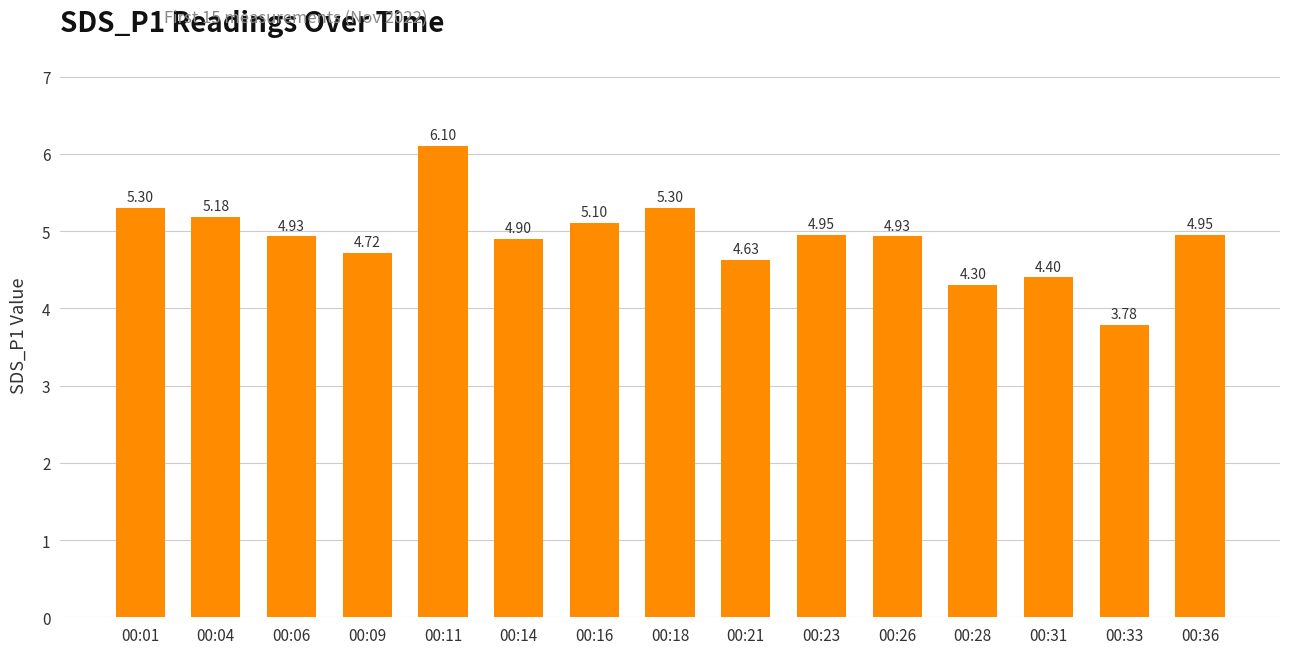

Approximately how many times larger is the value at 00:18 compared to 00:06?

1.1